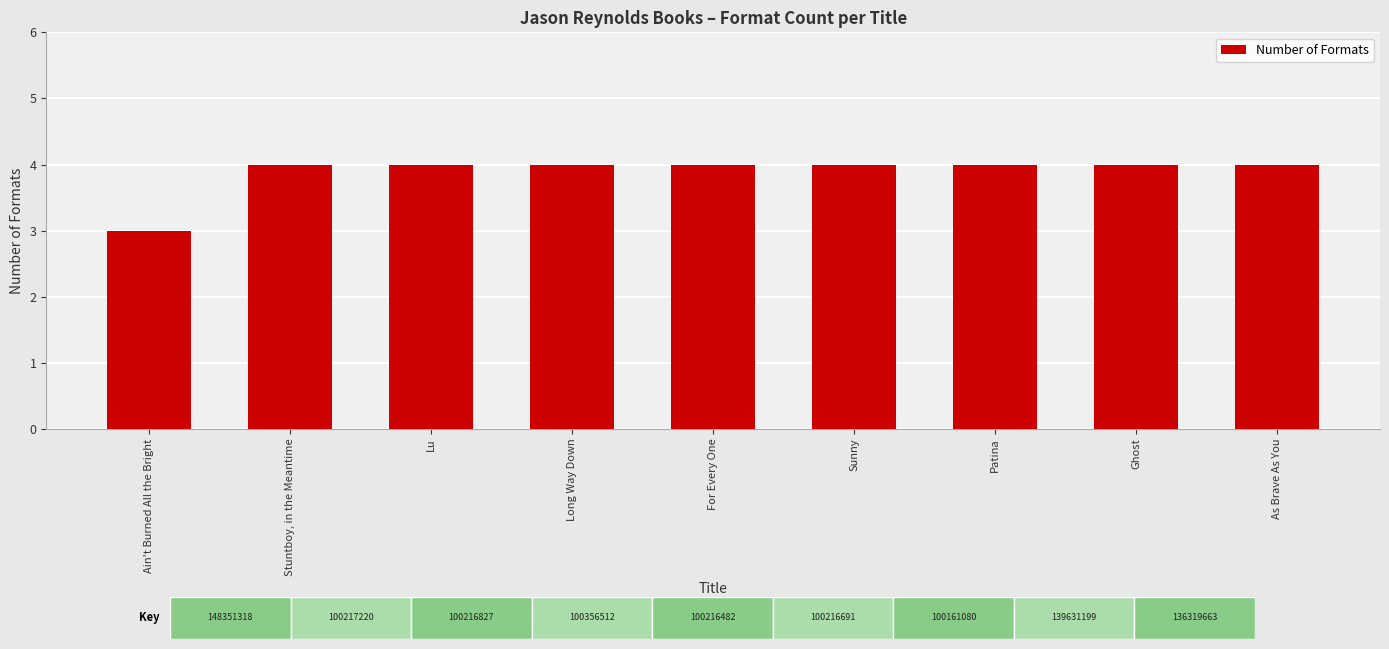

List the labels in order of value, smallest first.

Ain't Burned All the Bright, Stuntboy, in the Meantime, Lu, Long Way Down, For Every One, Sunny, Patina, Ghost, As Brave As You